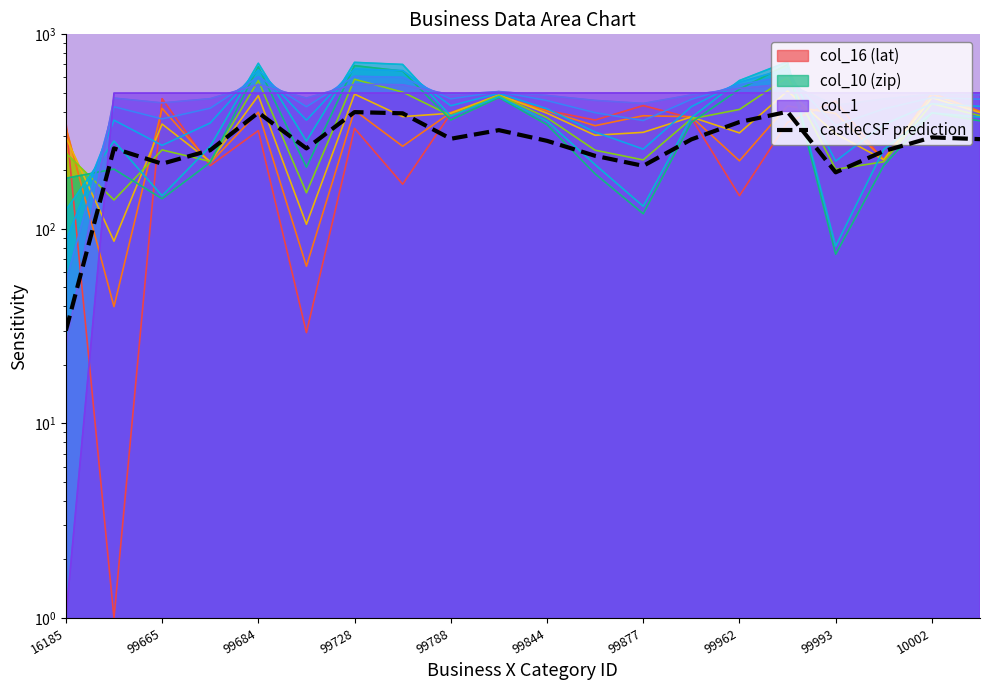

Which label corresponds to the smallest value in the chart?

16185